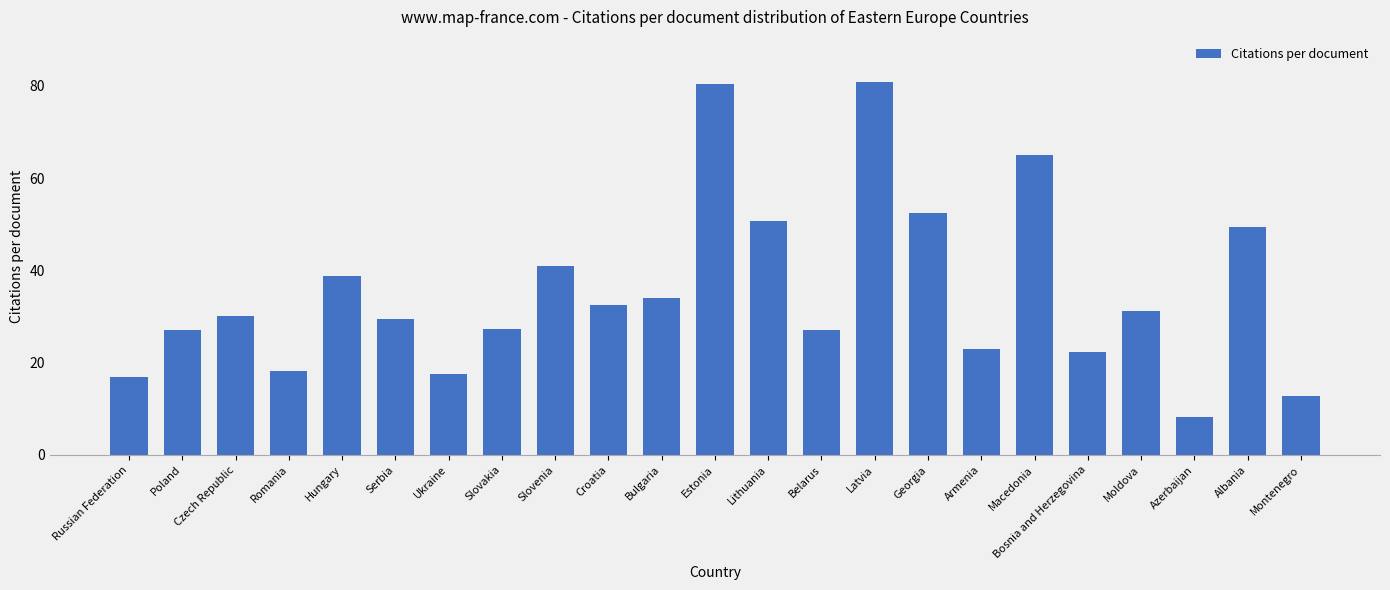

What is the ratio of the value at Slovenia to the value at Croatia?

1.3